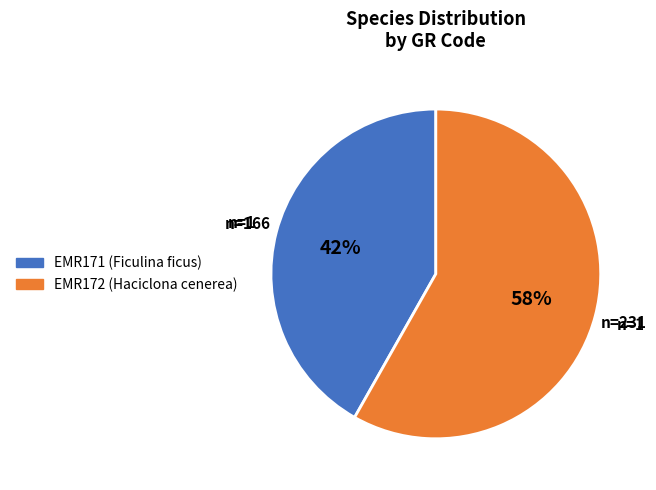

To the nearest percent, what is the average slice percentage?

50%